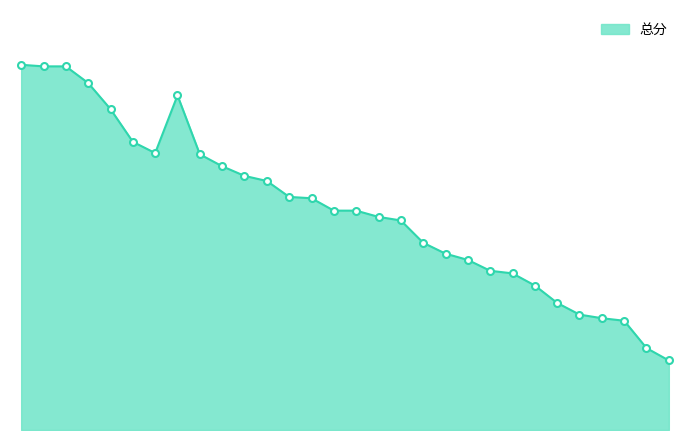

Does the chart have visible grid lines?

No